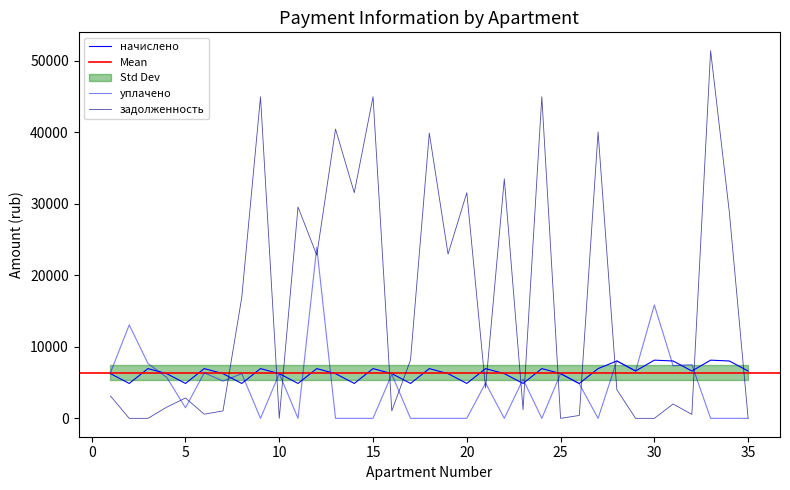

How many intersections are there between уплачено and задолженность?

17